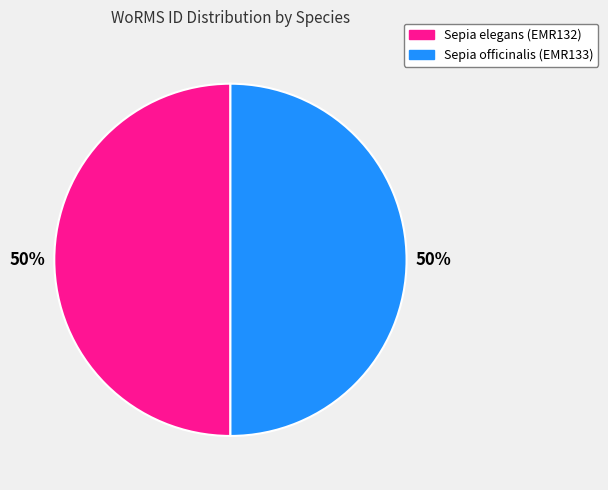

Combined, do Sepia officinalis and Sepia elegans account for over 50%?

Yes